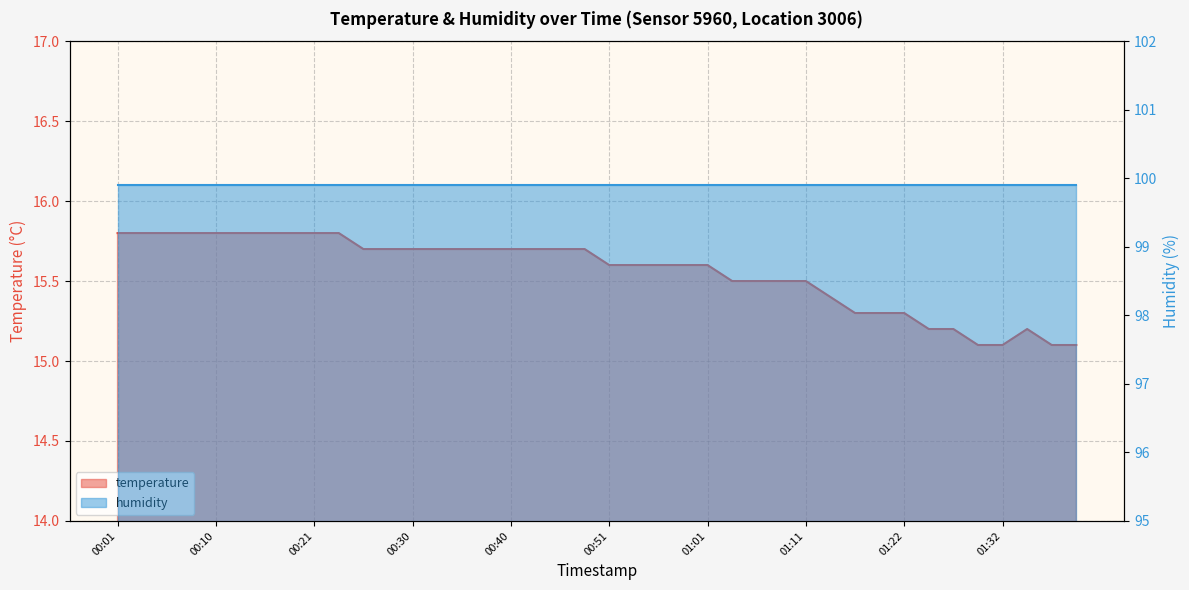

At which category does the chart reach its peak across all series?

00:01